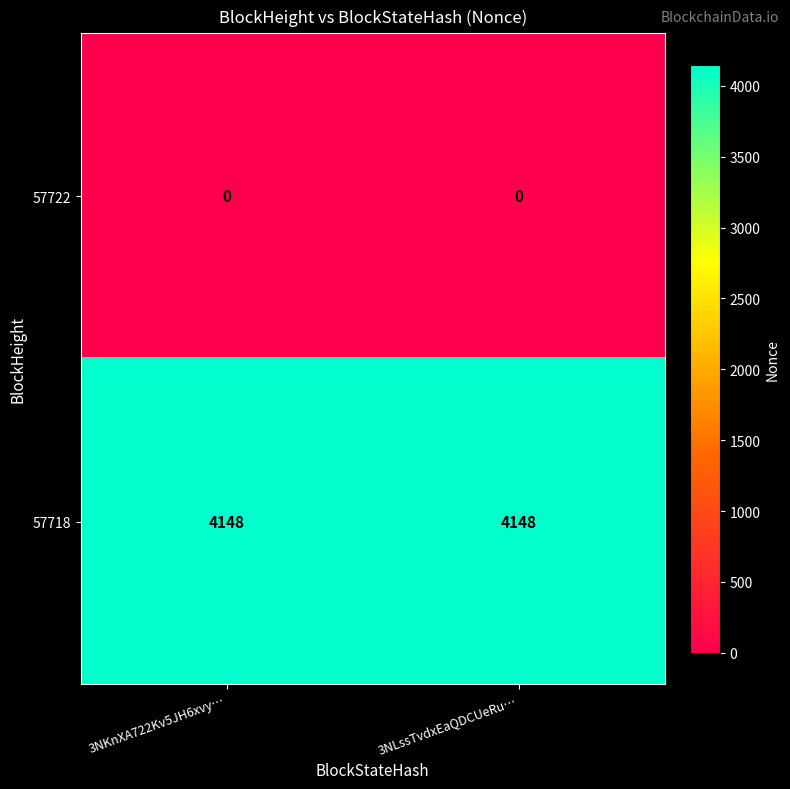

Count the number of categories in the chart.

2